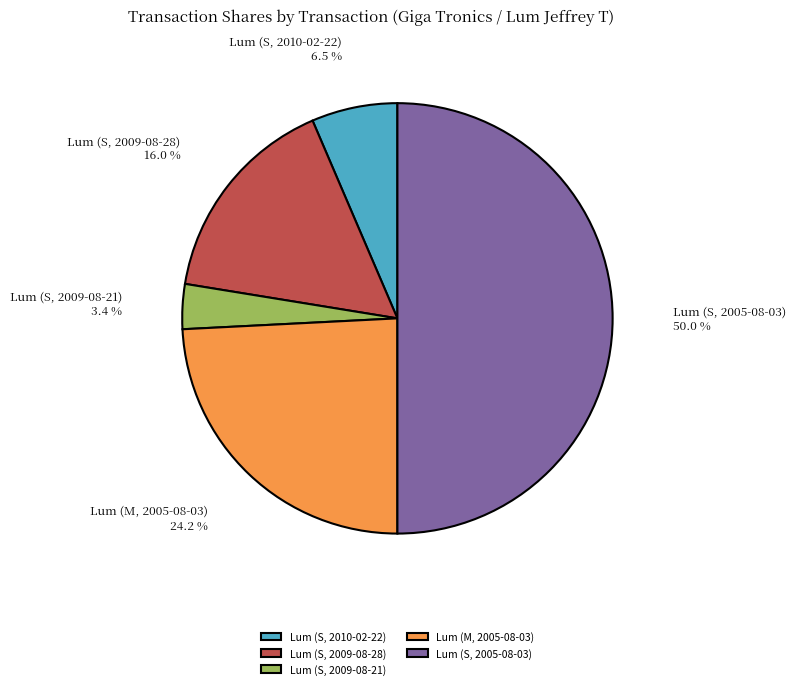

What is the largest slice in the pie chart?

Lum (S, 2005-08-03)